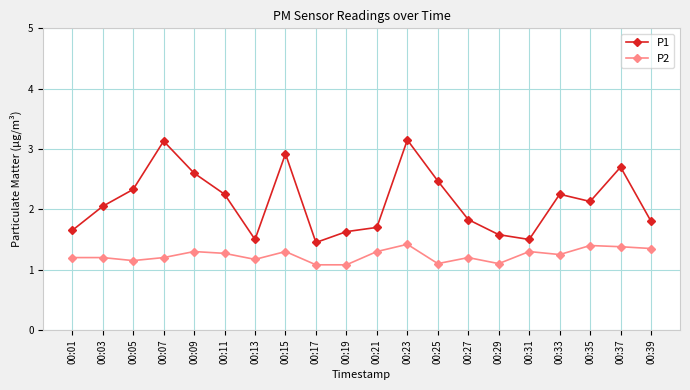

At 00:25, list the series in order from largest to smallest.

P1, P2